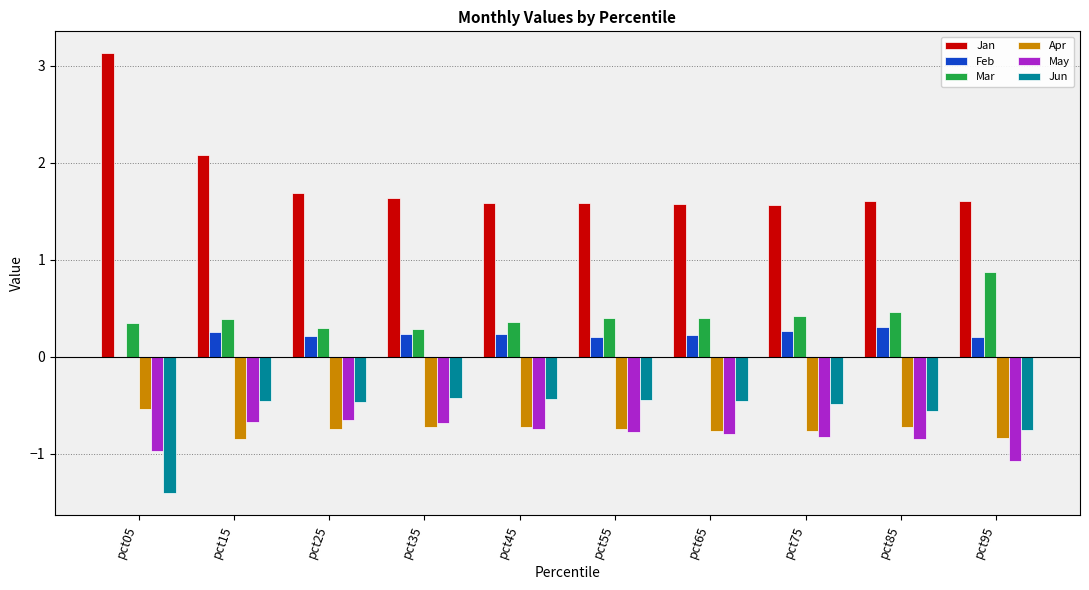

What is the highest value of the Feb series?

0.3